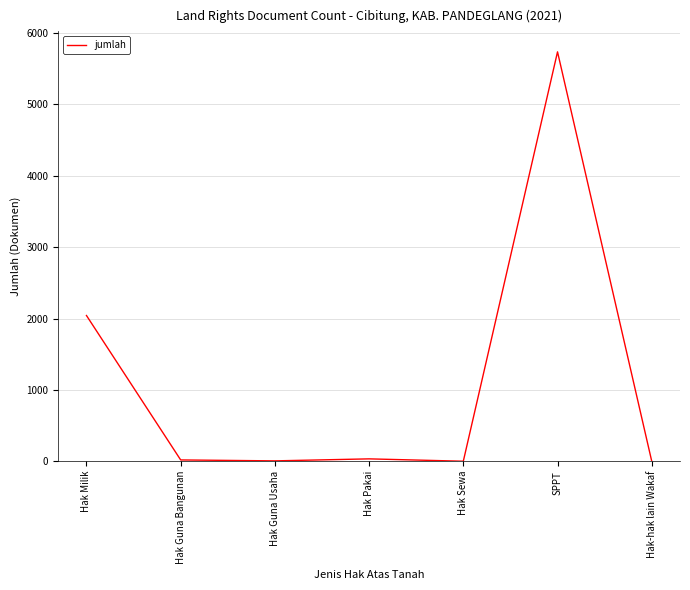

What position from the left is Hak Guna Usaha?

3